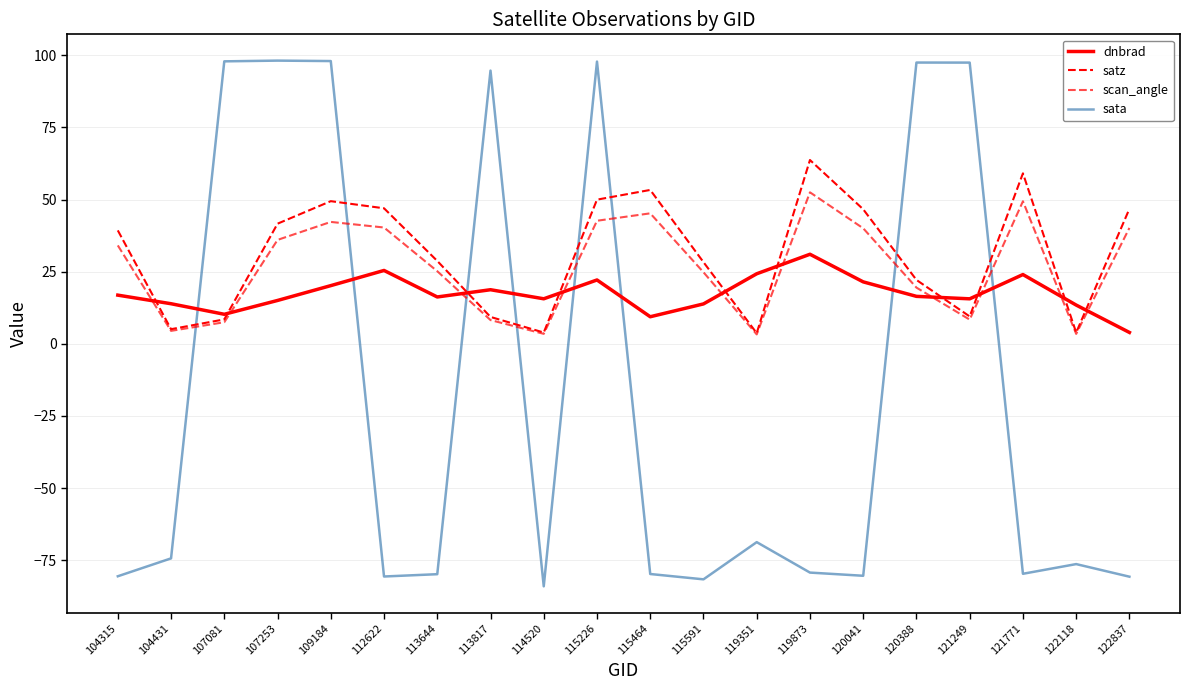

What is the highest value of the sata series?

98.1